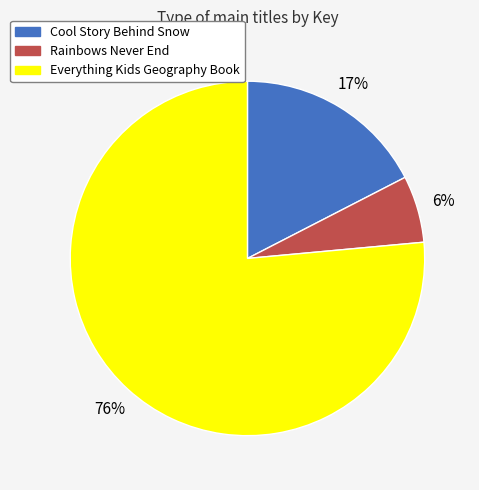

Which category has the smallest portion of the pie?

Rainbows Never End